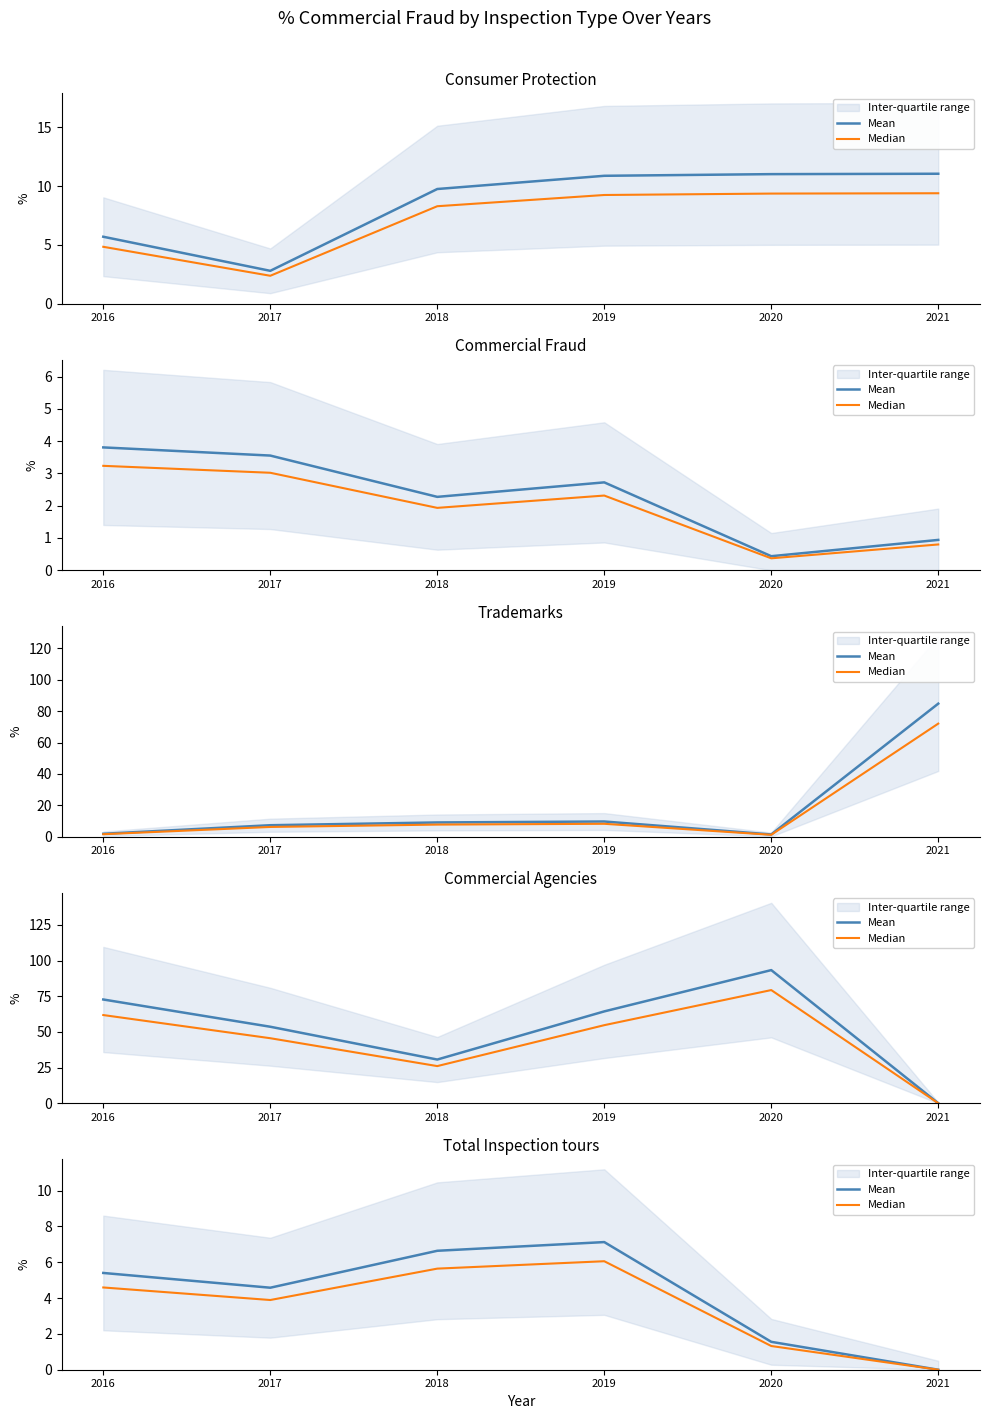

True or false: Median and Mean intersect in this chart.

False